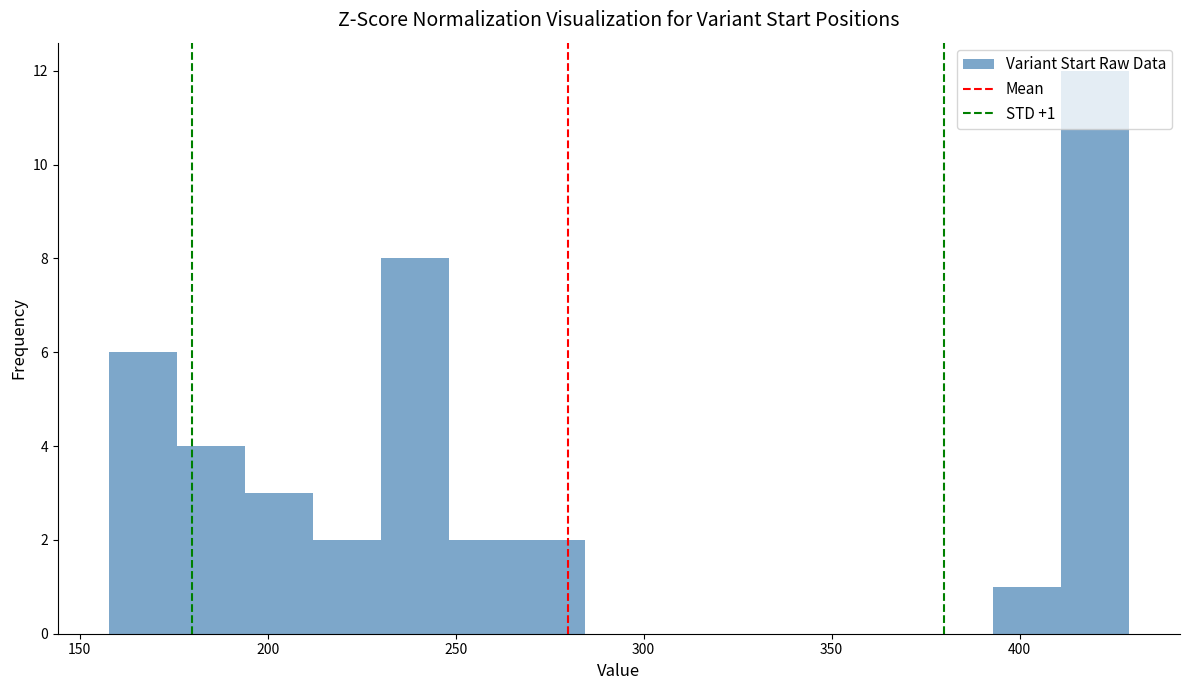

Around what value on the x-axis is the tallest bar? Give the approximate position of its centre, as read against the axis.

420